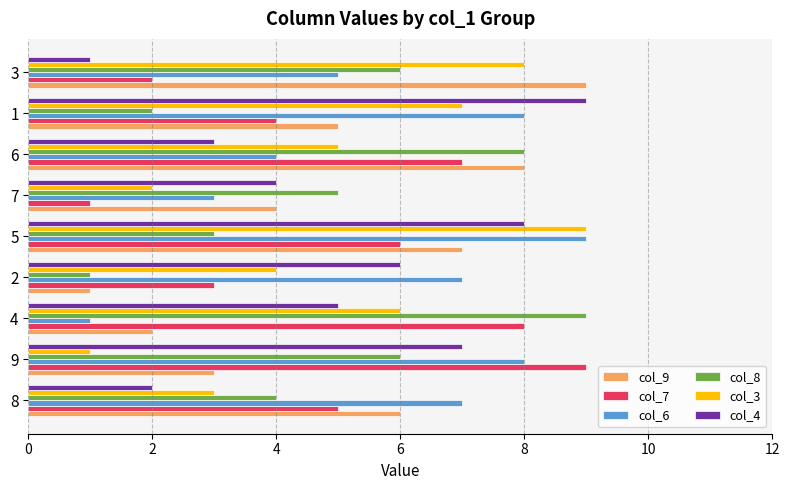

Is it true that col_6 equals 3 at 3?

False